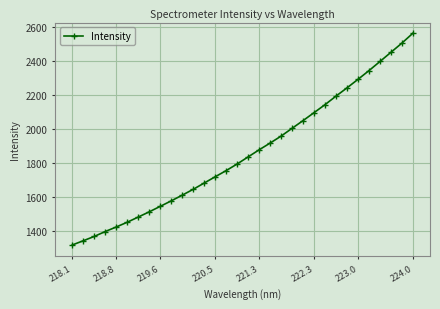

What is the sum of all values?

59537.5